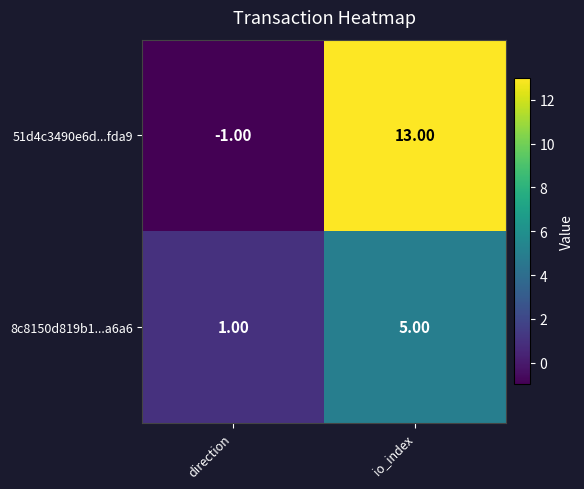

List the series in order of their peak value, lowest first.

8c8150d819b1...a6a6, 51d4c3490e6d...fda9